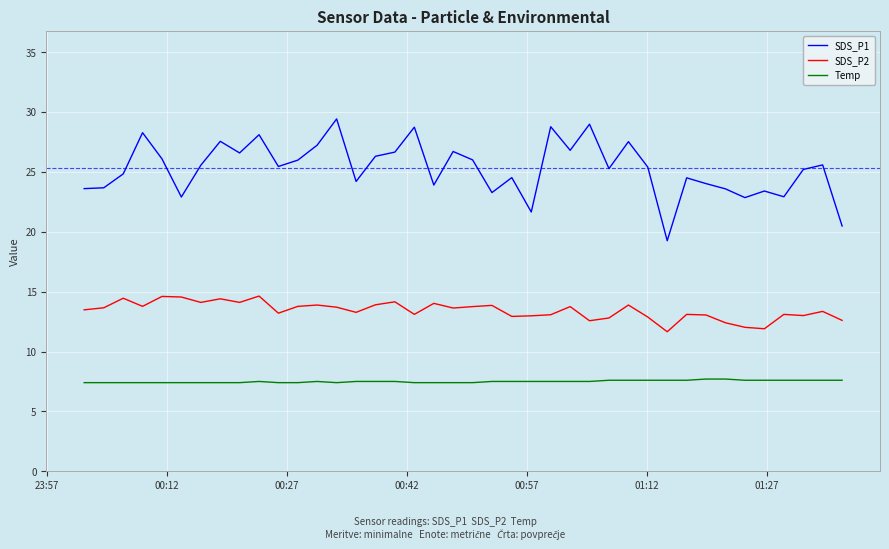

Which series has the widest spread of values?

SDS_P1